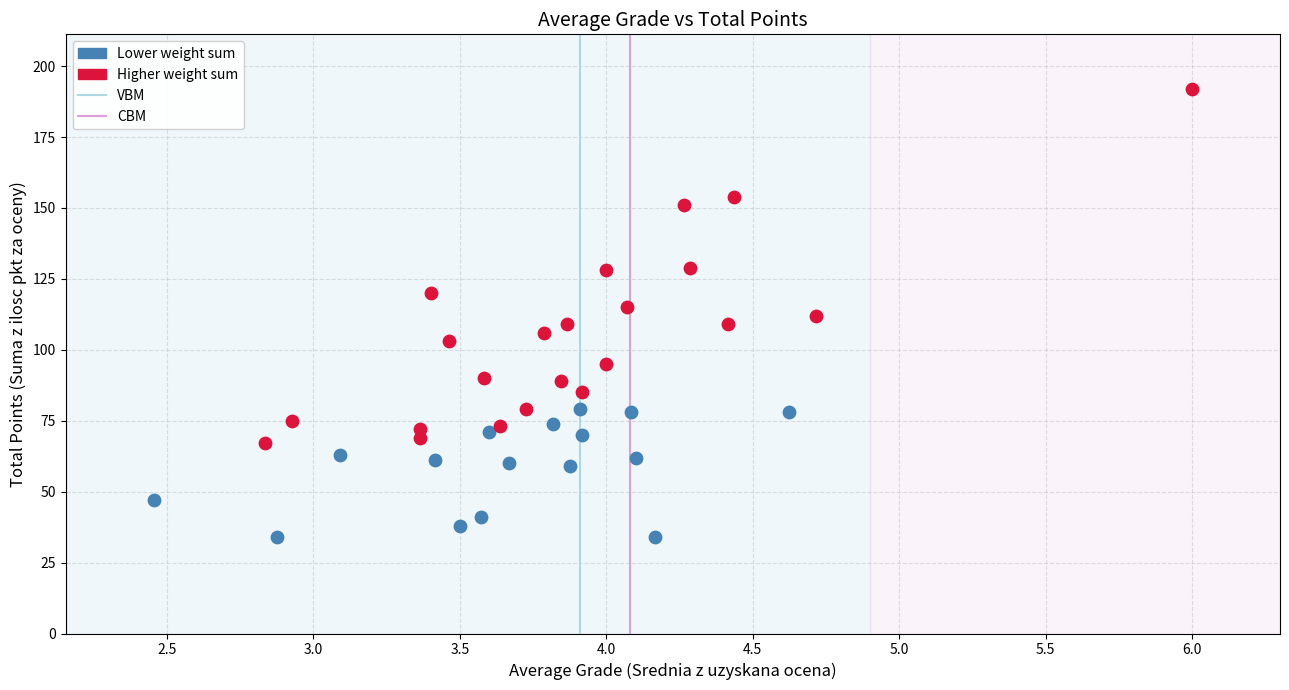

Which series contains the highest Y value?

Higher weight sum